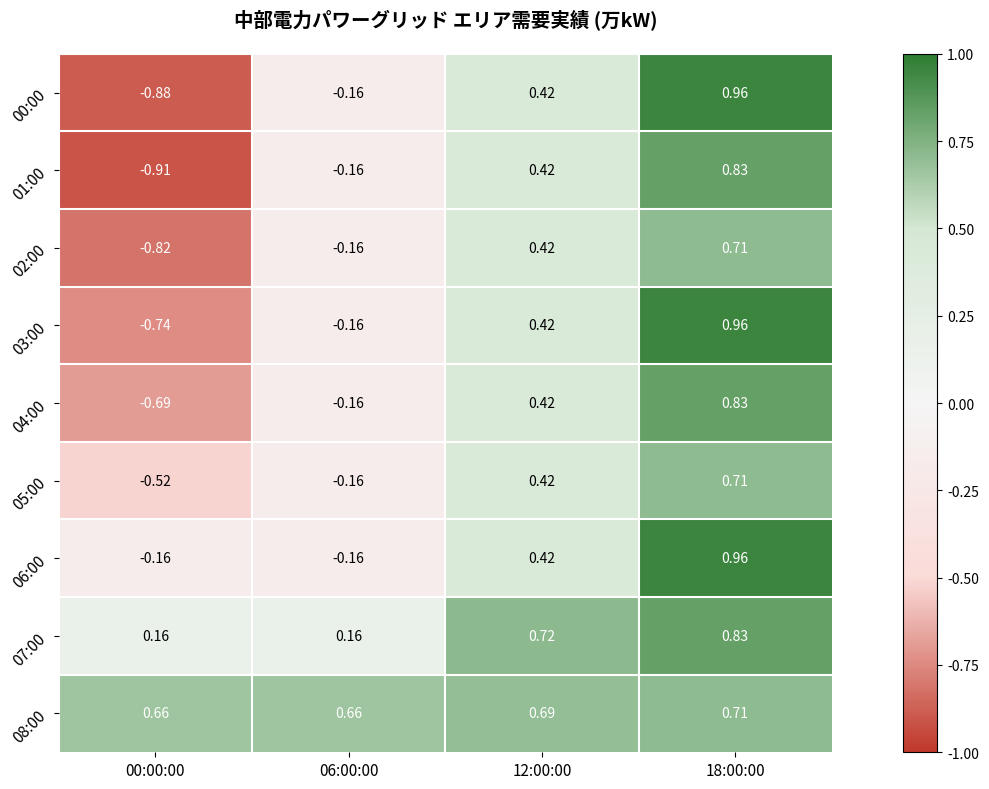

Which category has the highest value across all series?

18:00:00